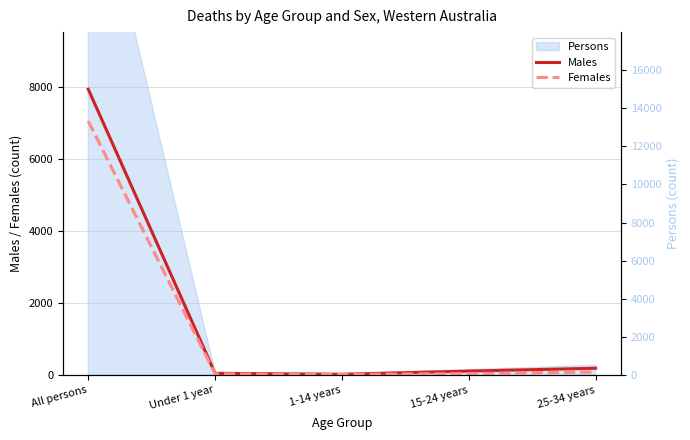

What is the label of the 2nd point from the right?

15-24 years